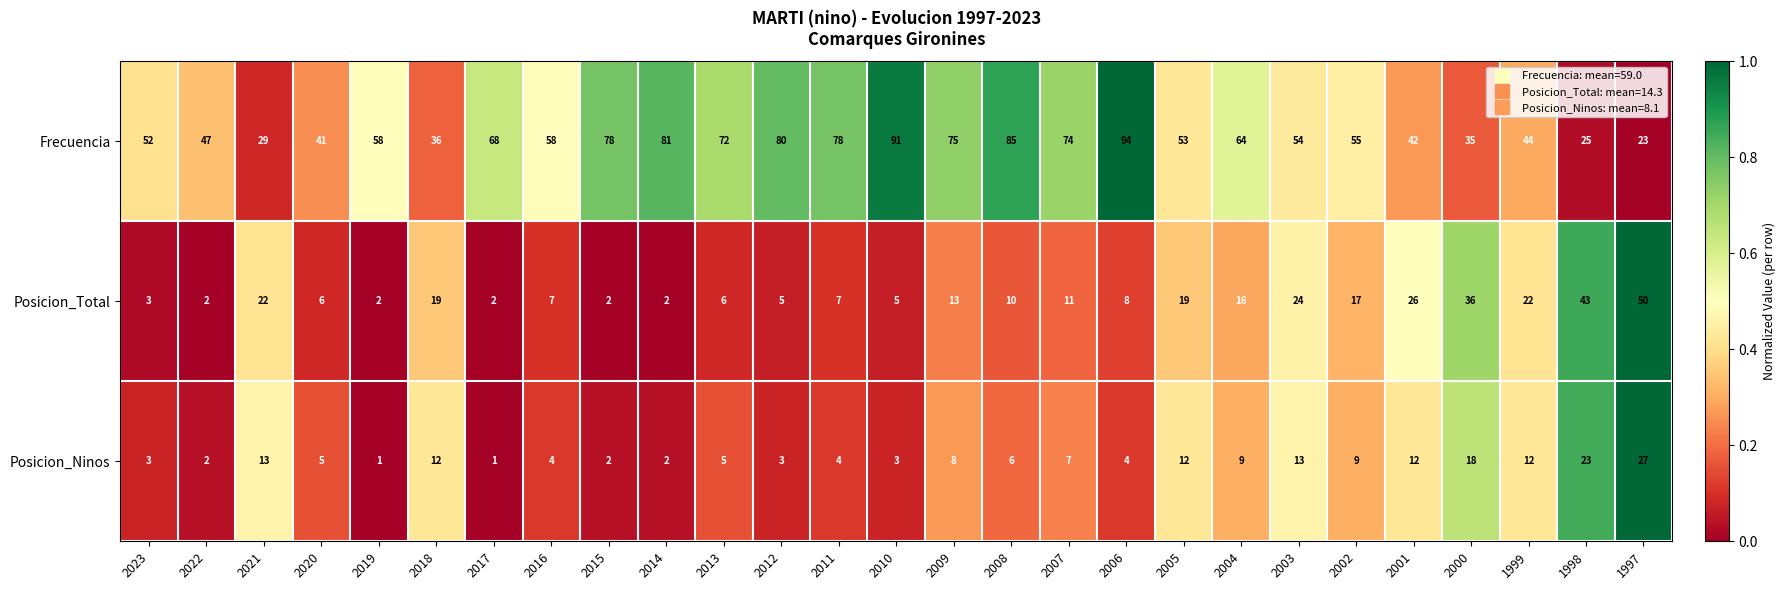

What is the average value of the Posicion_Ninos series?

8